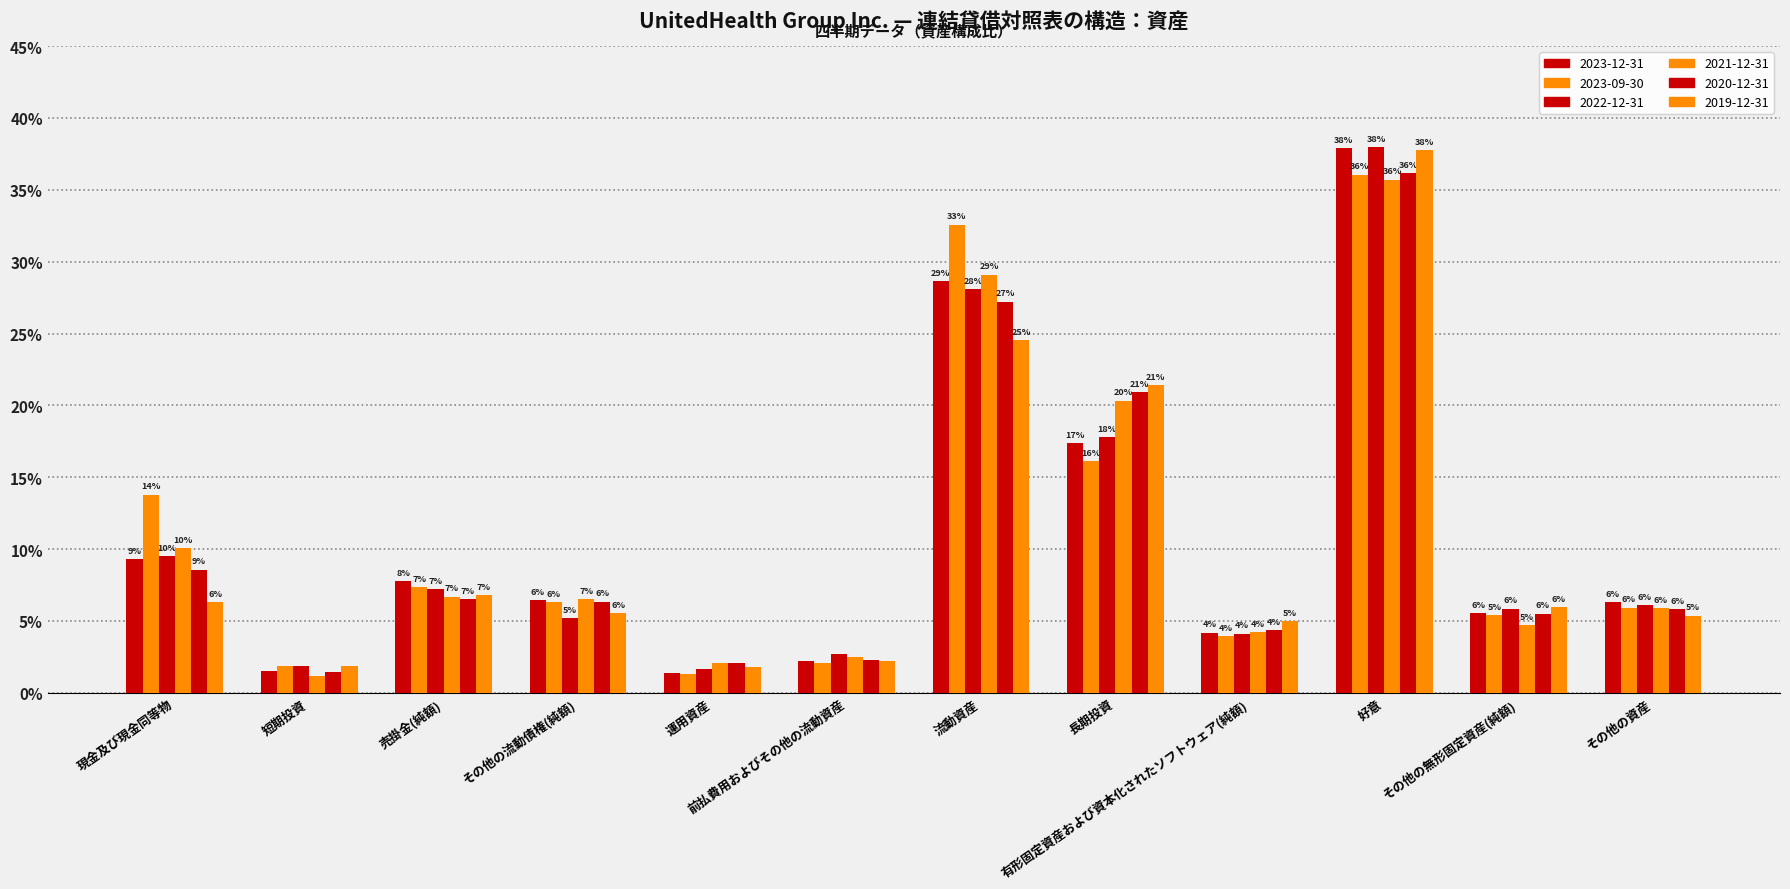

At 現金及び現金同等物, list the series in order from smallest to largest.

2019-12-31, 2020-12-31, 2023-12-31, 2022-12-31, 2021-12-31, 2023-09-30